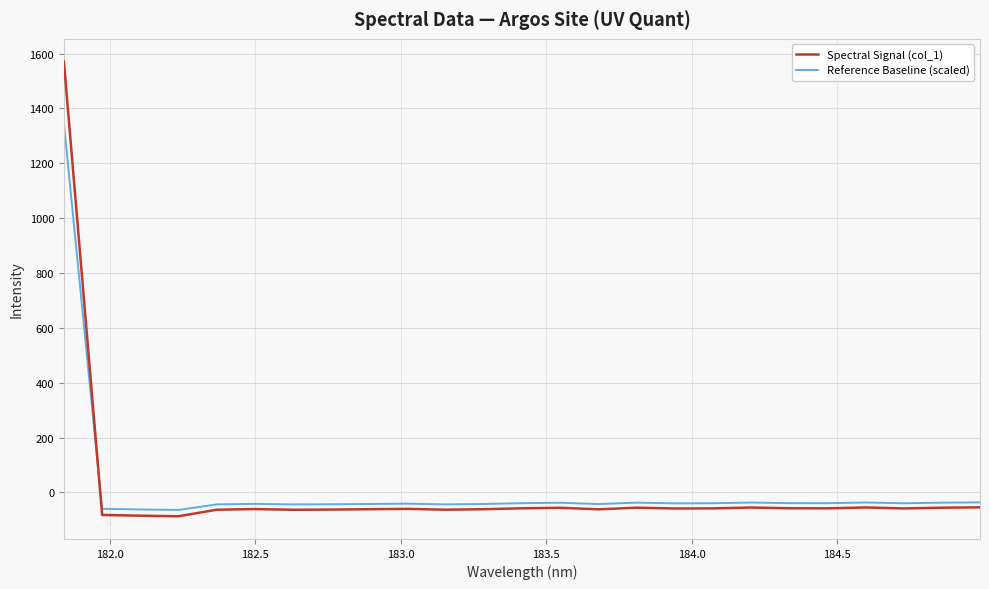

What is the minimum value shown in the chart?

-86.7